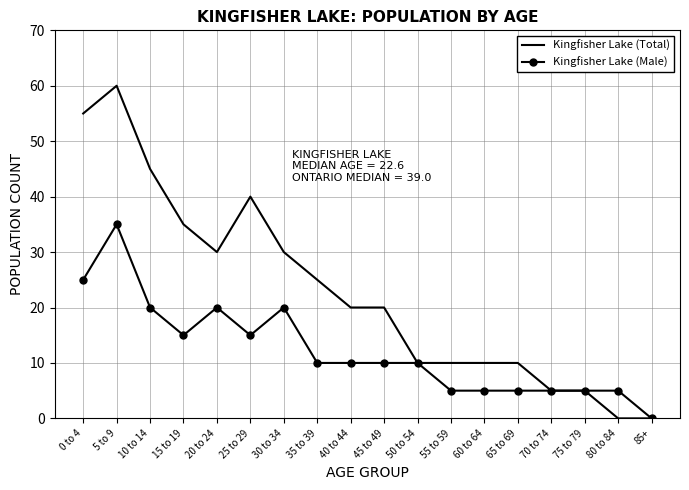

Is it true that Kingfisher Lake (Male) equals 8 at 70 to 74?

False